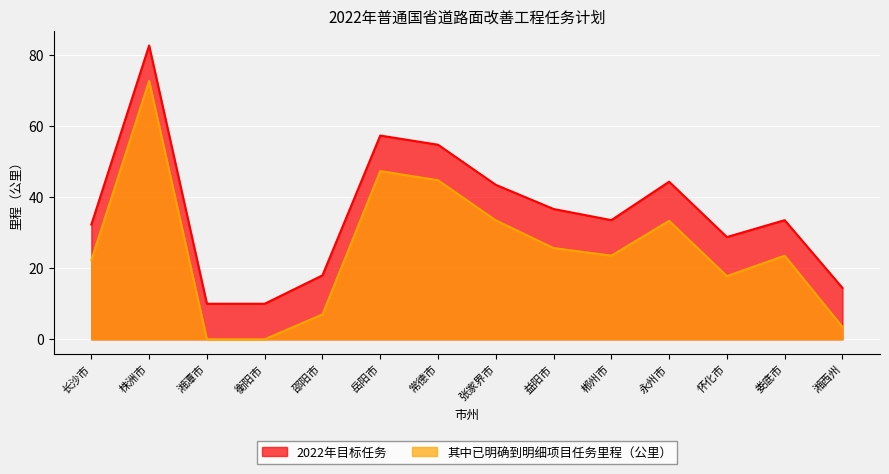

True or false: 其中已明确到明细项目任务里程（公里） has a value of 4.9 at 长沙市.

False